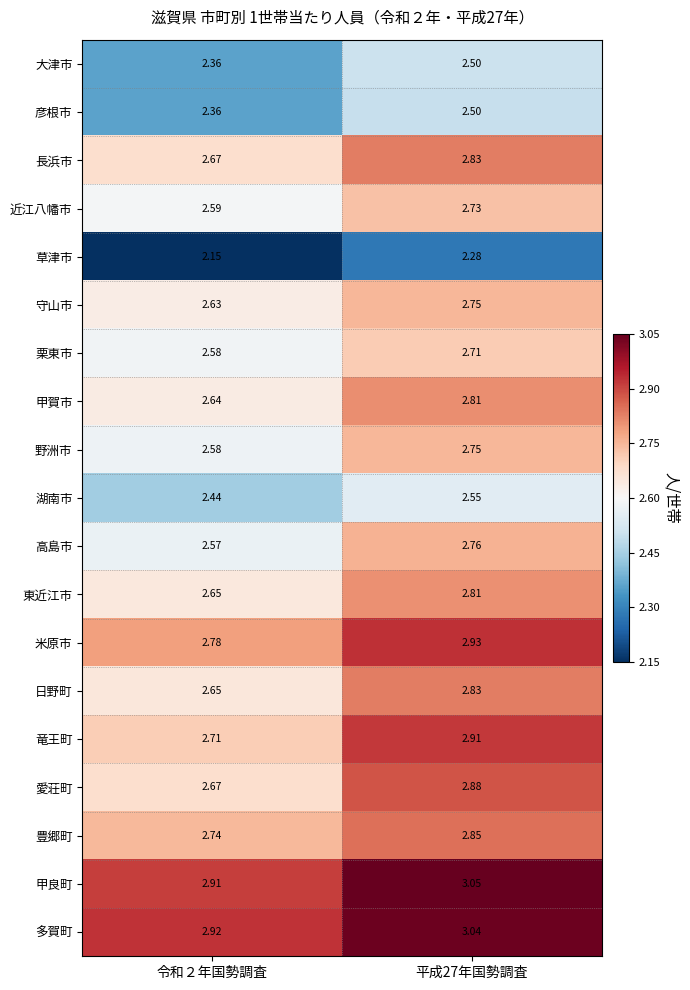

Count the number of categories in the chart.

2